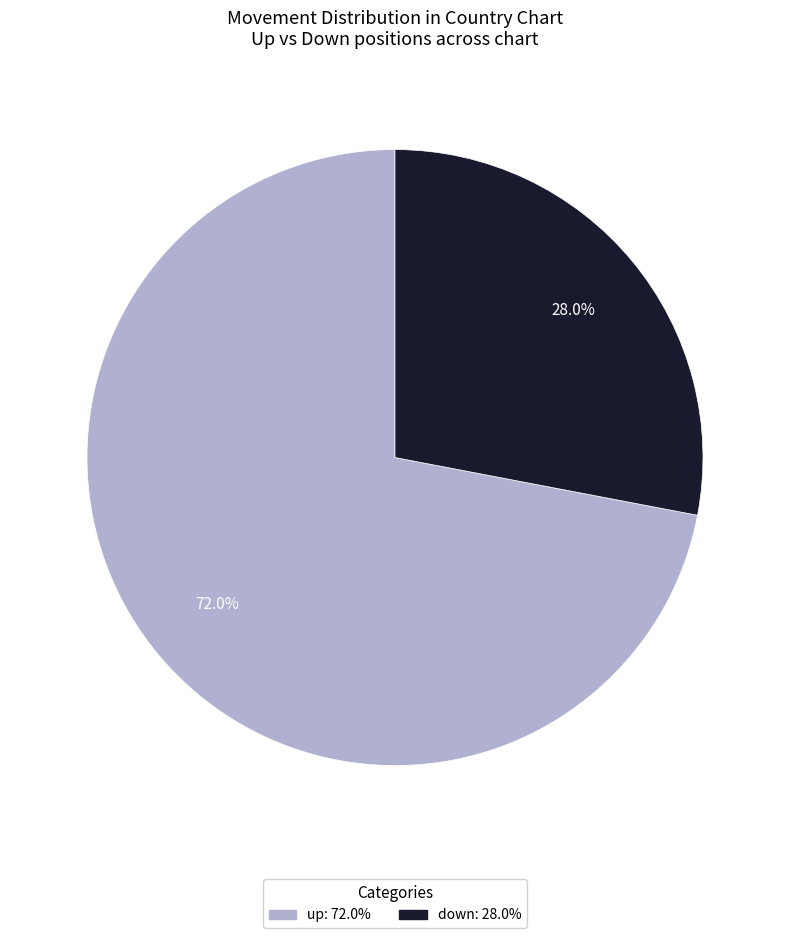

Count the number of slices in the pie.

2